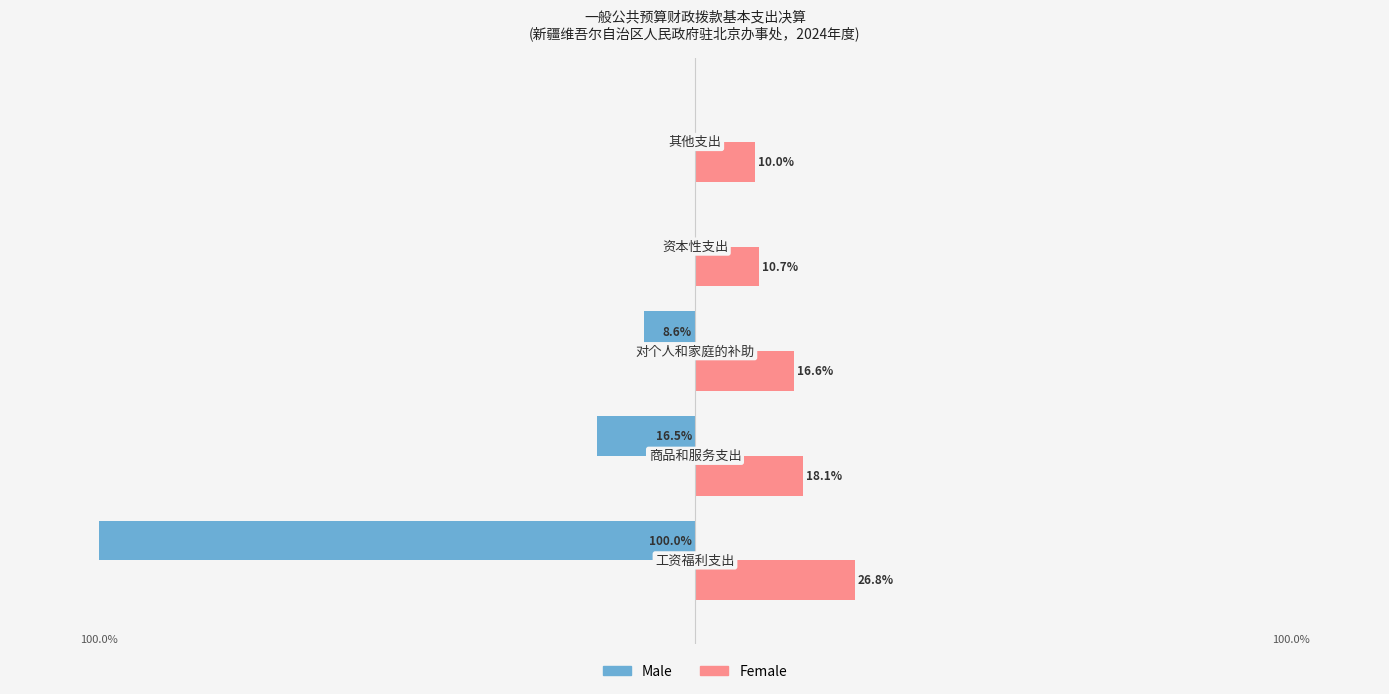

Which series has the largest total across all categories?

Female